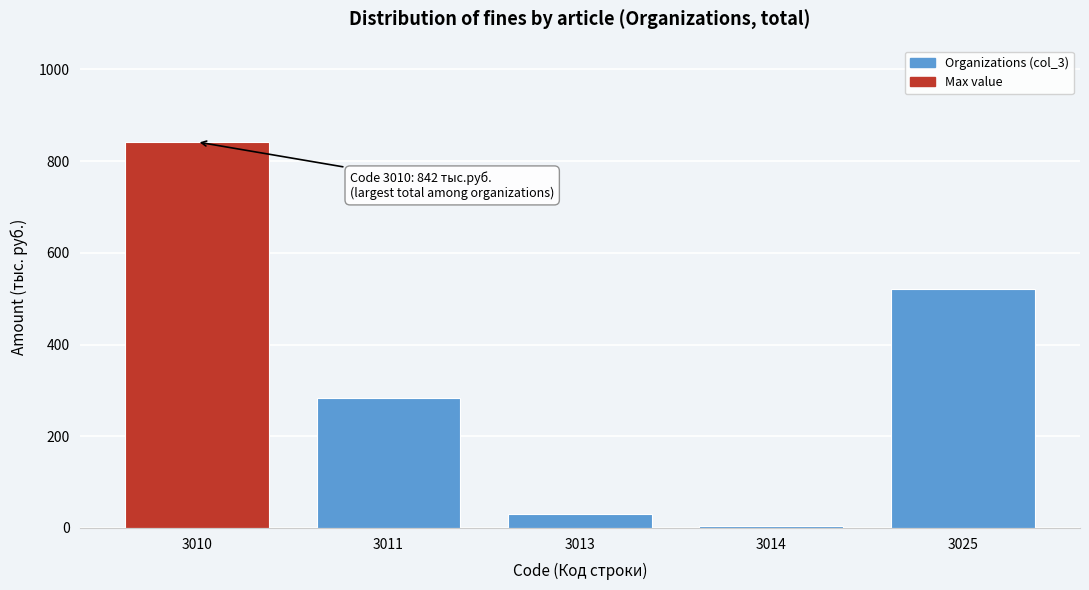

Reading right to left, transcribe all the data shown in this chart.

522	5	31	284	842